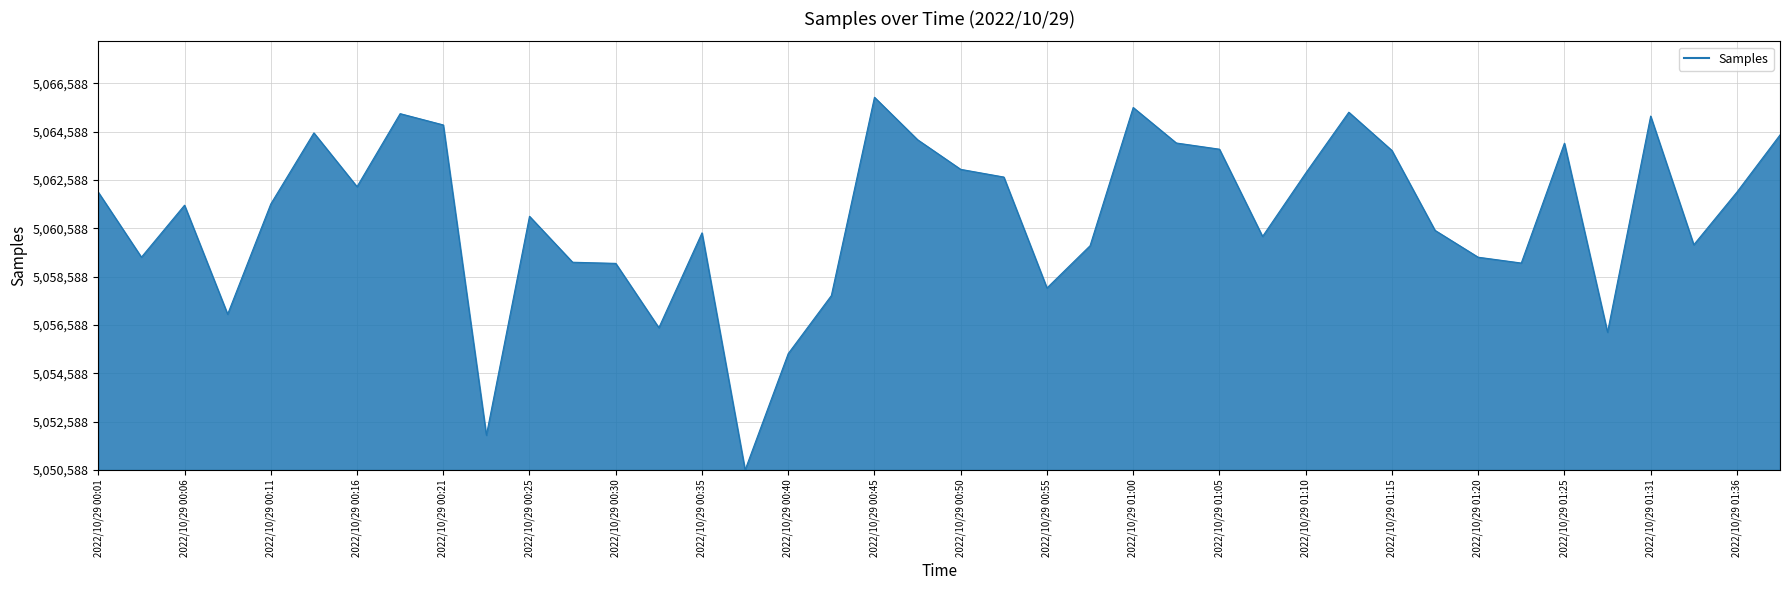

Is this an area chart (filled region under the line)?

Yes